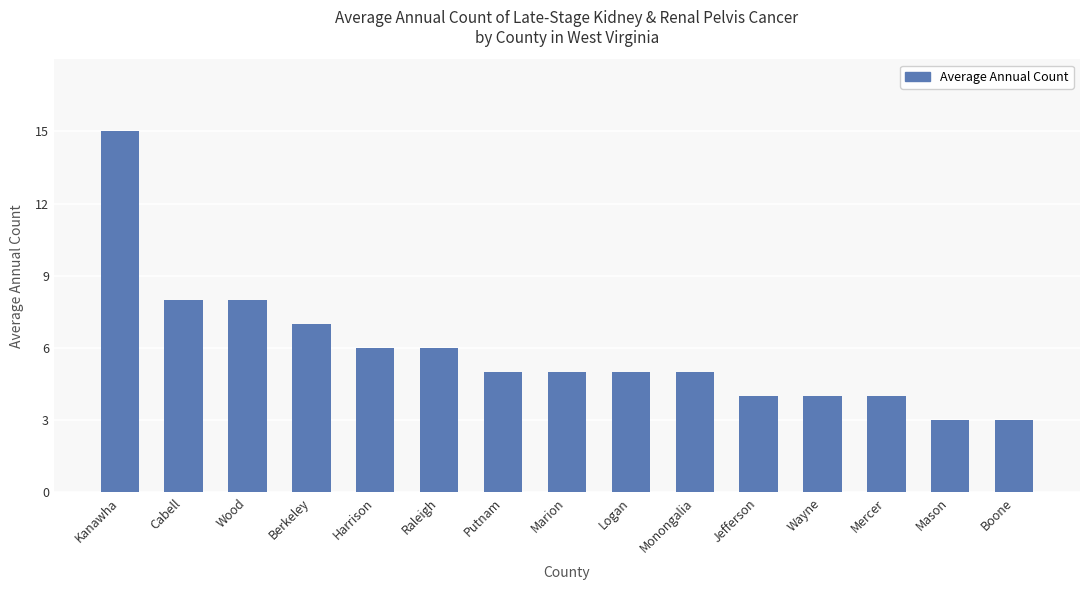

What is the change in value from Wood to Marion?

-3